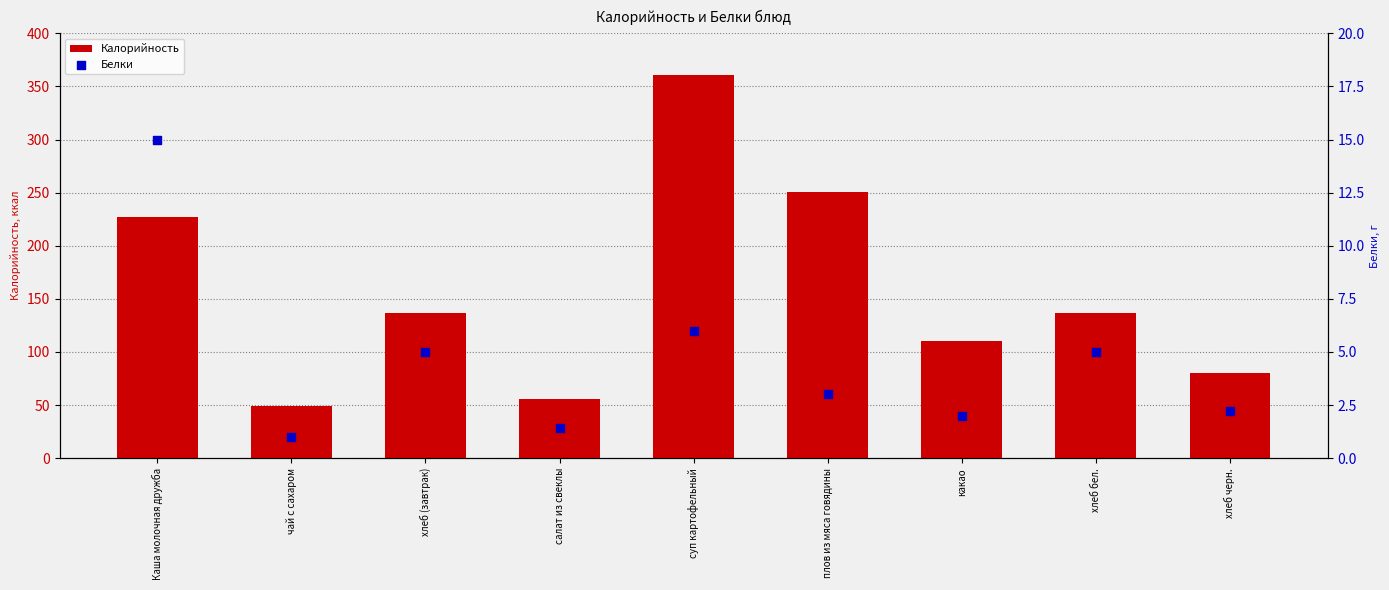

Which series contains the highest Y value?

Калорийность